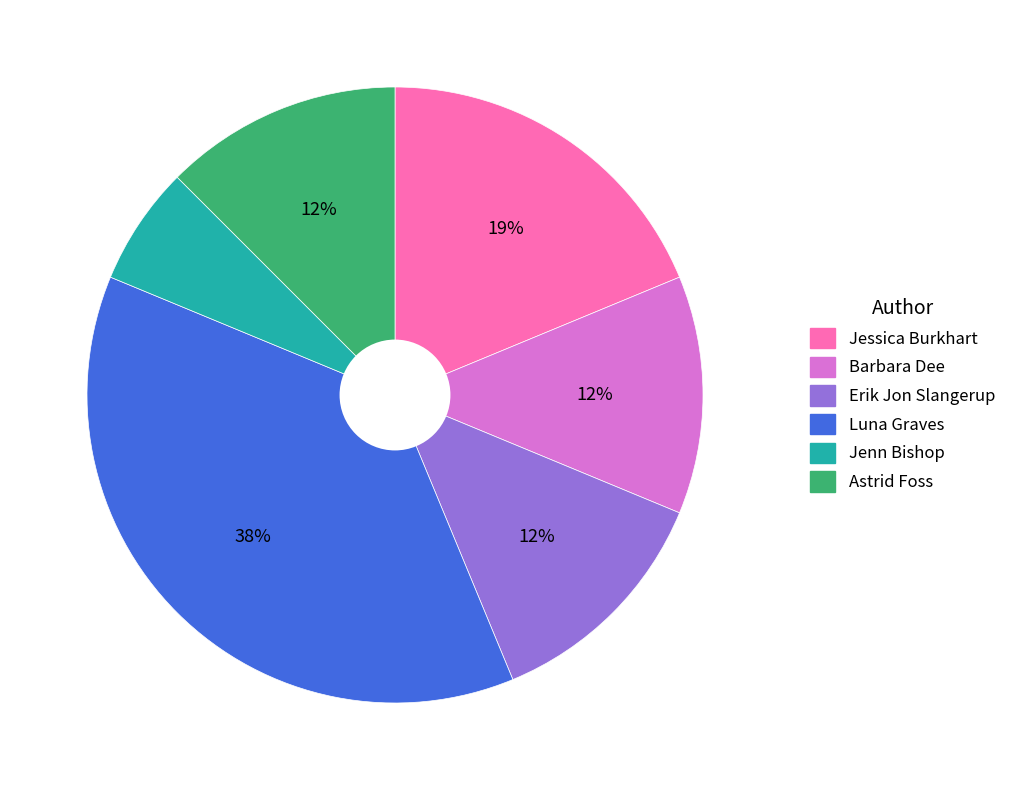

To the nearest percent, what is the average slice percentage?

17%